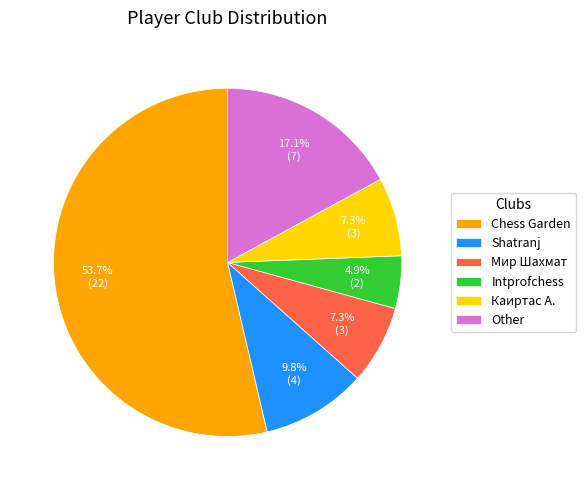

To the nearest percent, what is the combined percentage of Other and Каиртас А.?

24%